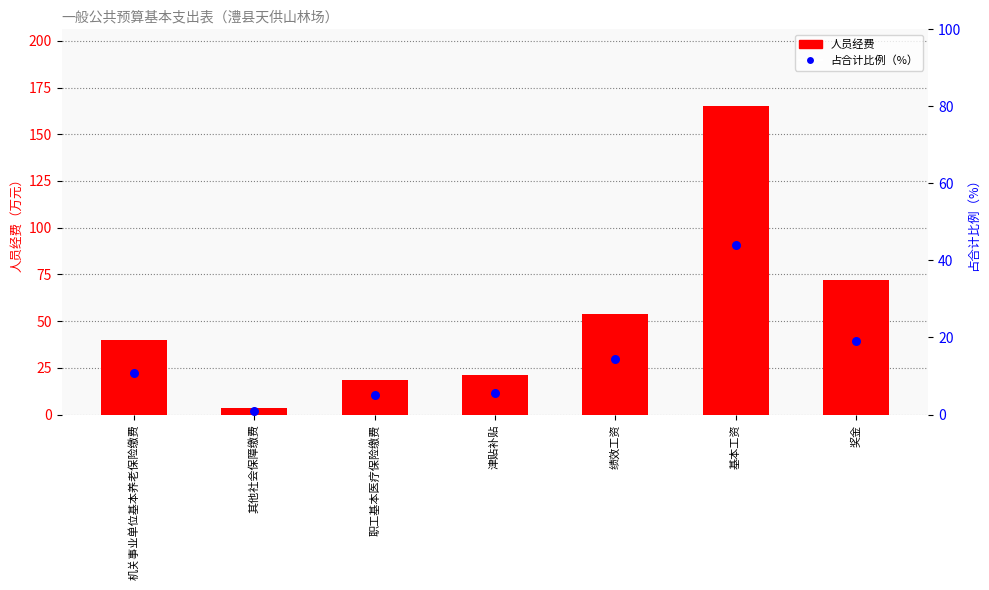

What are all the series names shown in the legend?

人员经费, 占合计比例（%）